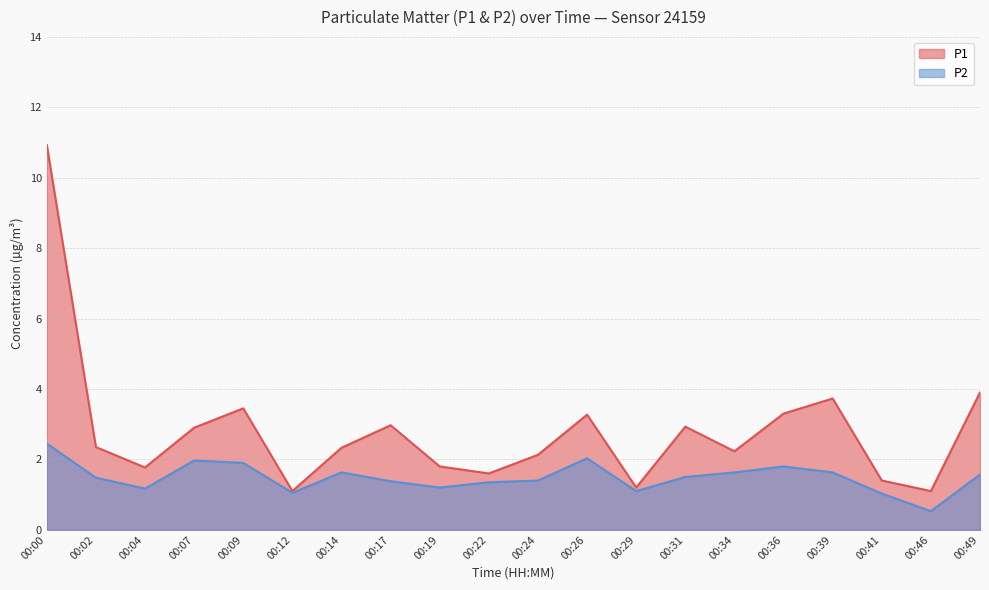

What is the total value across all series at 00:36?

5.1